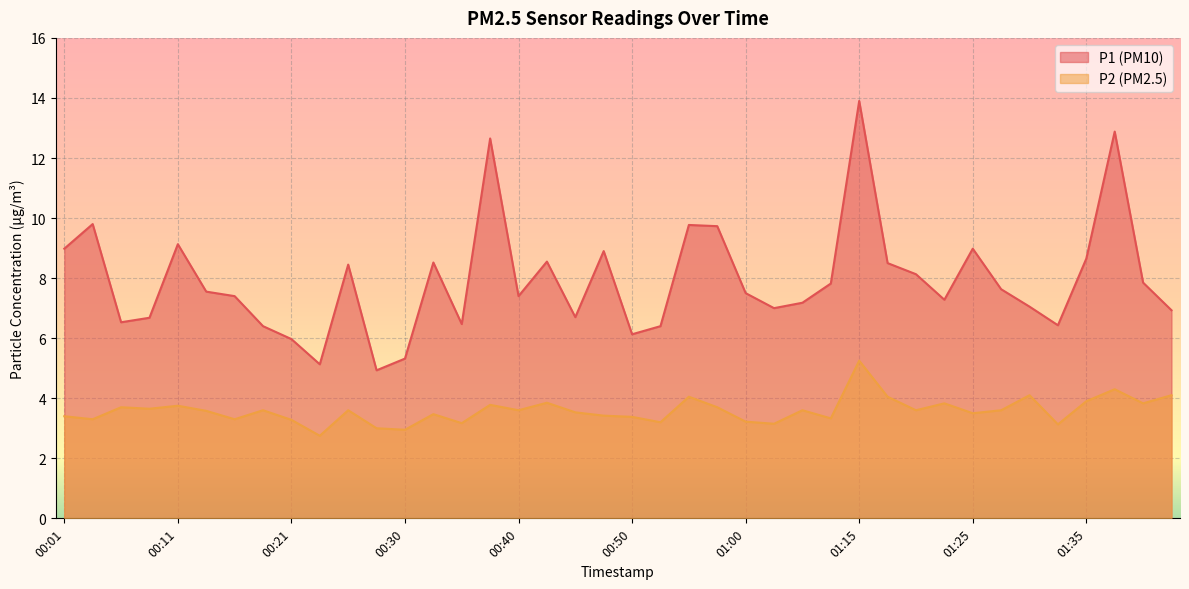

Where is P2 nearest to the value 4?

00:55